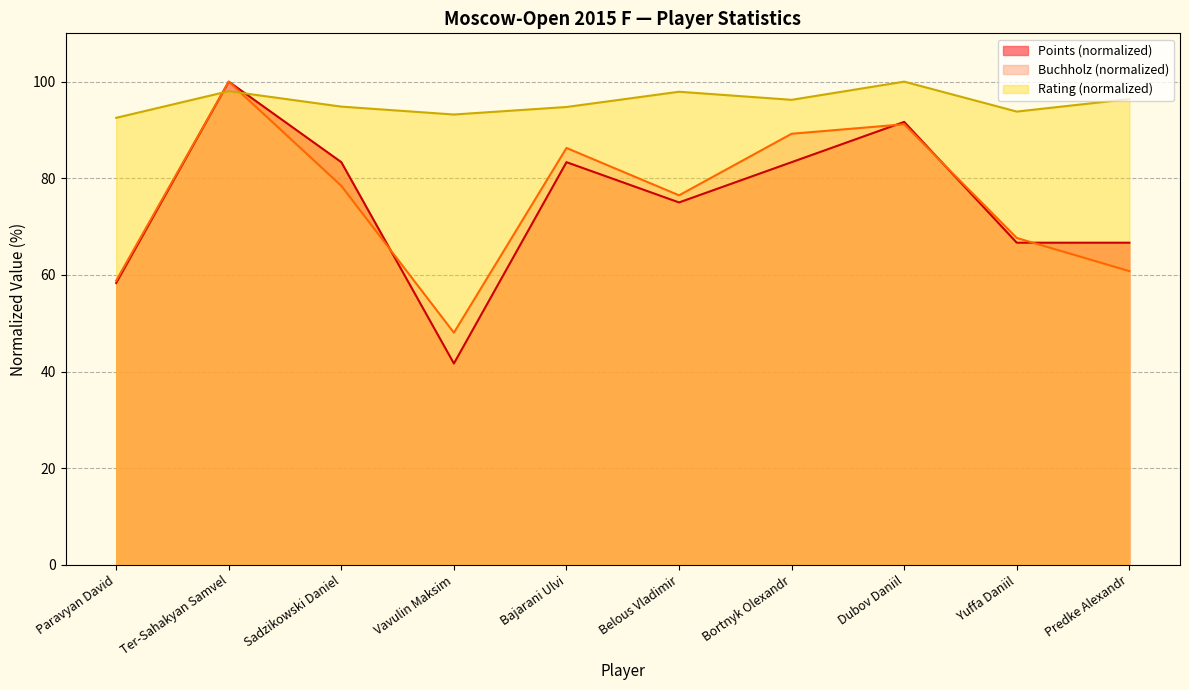

What is the minimum value for Rating?

92.5